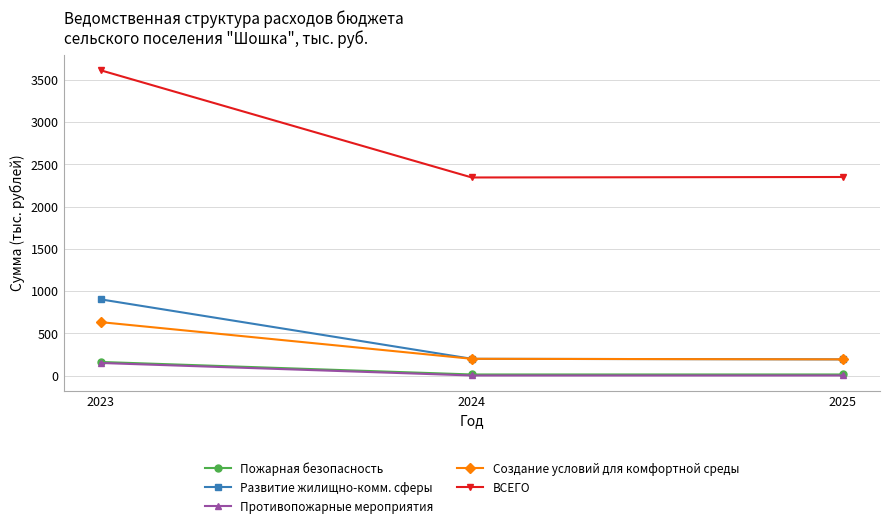

Is the value of ВСЕГО at 2025 greater than the value of Противопожарные мероприятия at 2025?

Yes